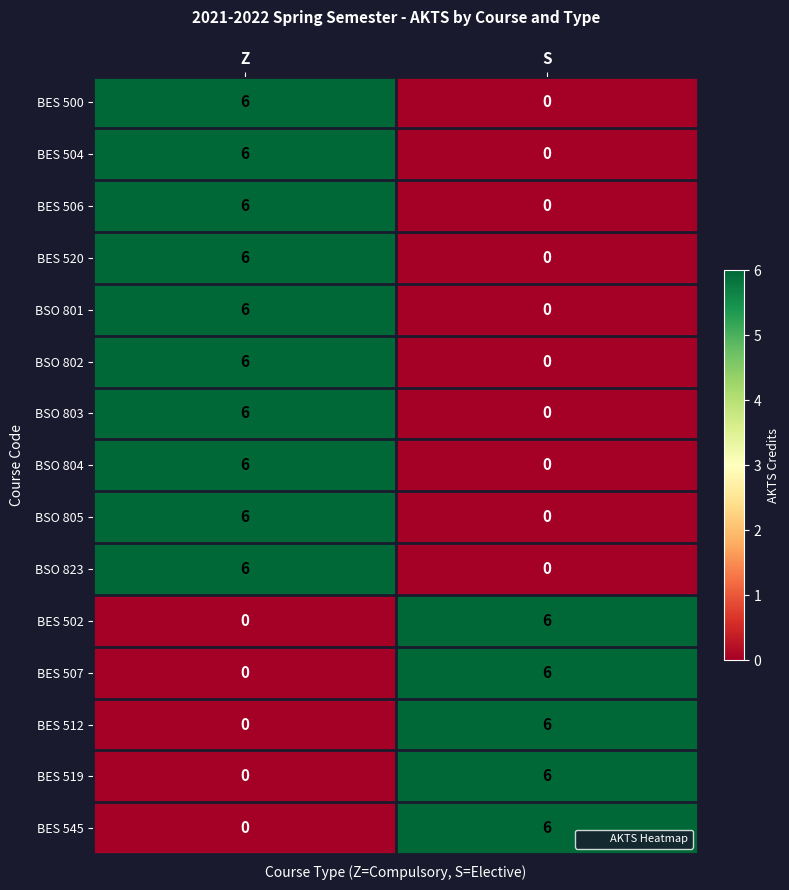

At which category is the sum across all series the highest?

Z